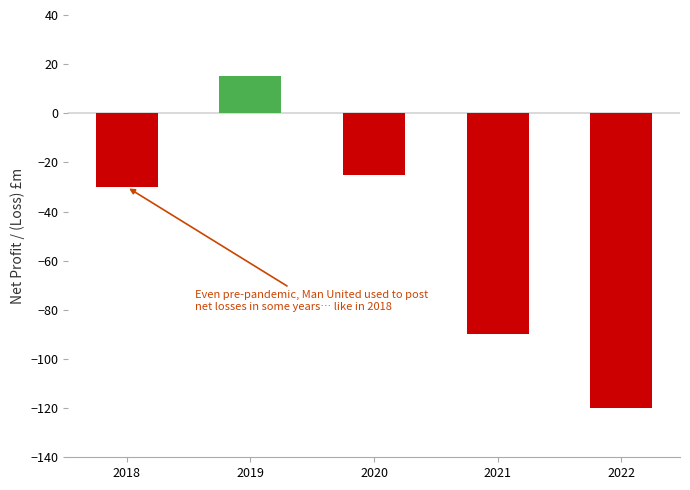

What is the value of the 4th bar from the left?

-90